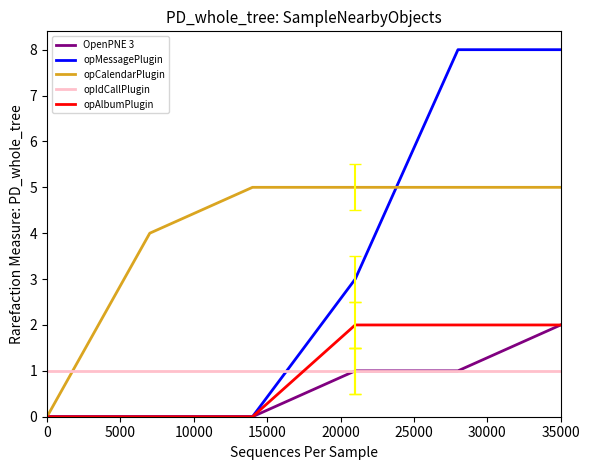

How many intersections are there between opIdCallPlugin and opCalendarPlugin?

1